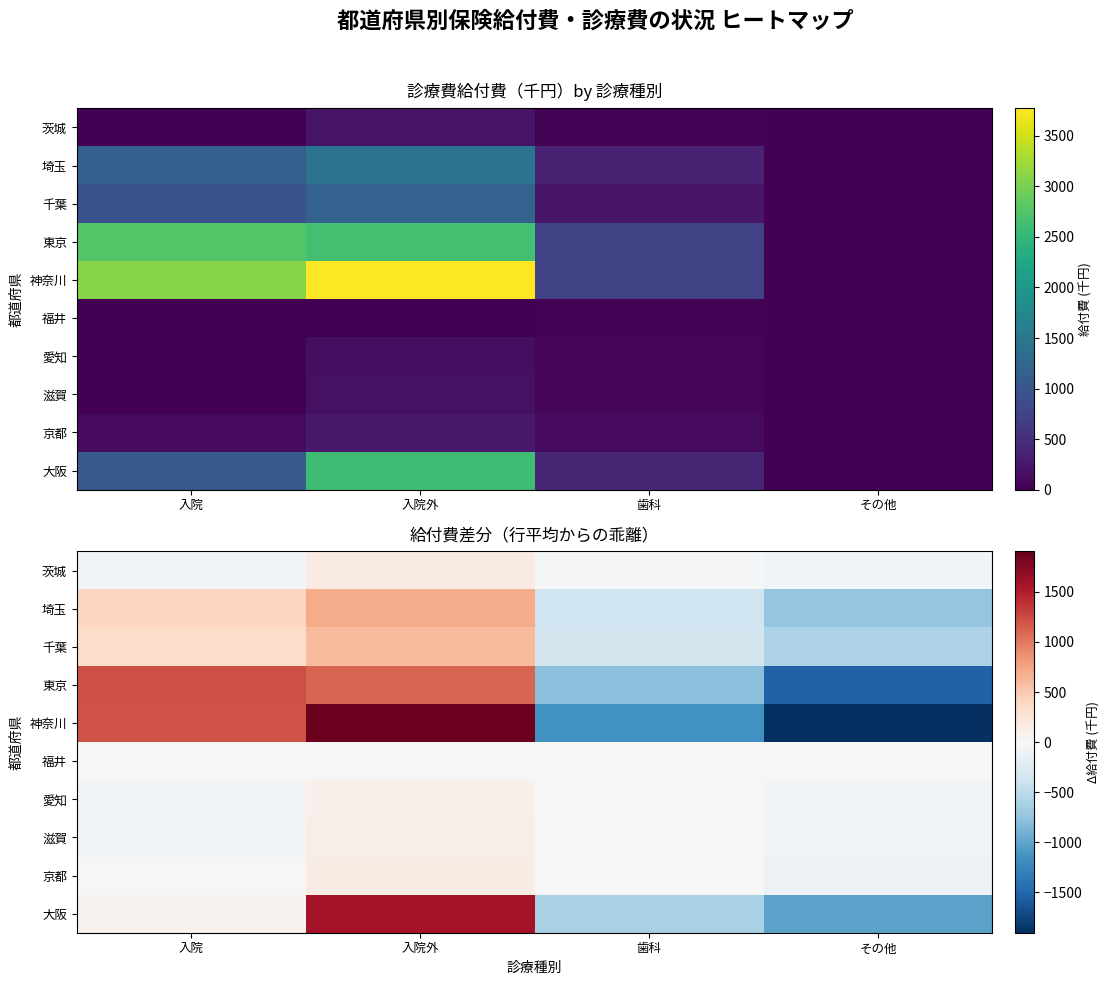

True or false: 愛知 has a value of 90.9 at 入院外.

True